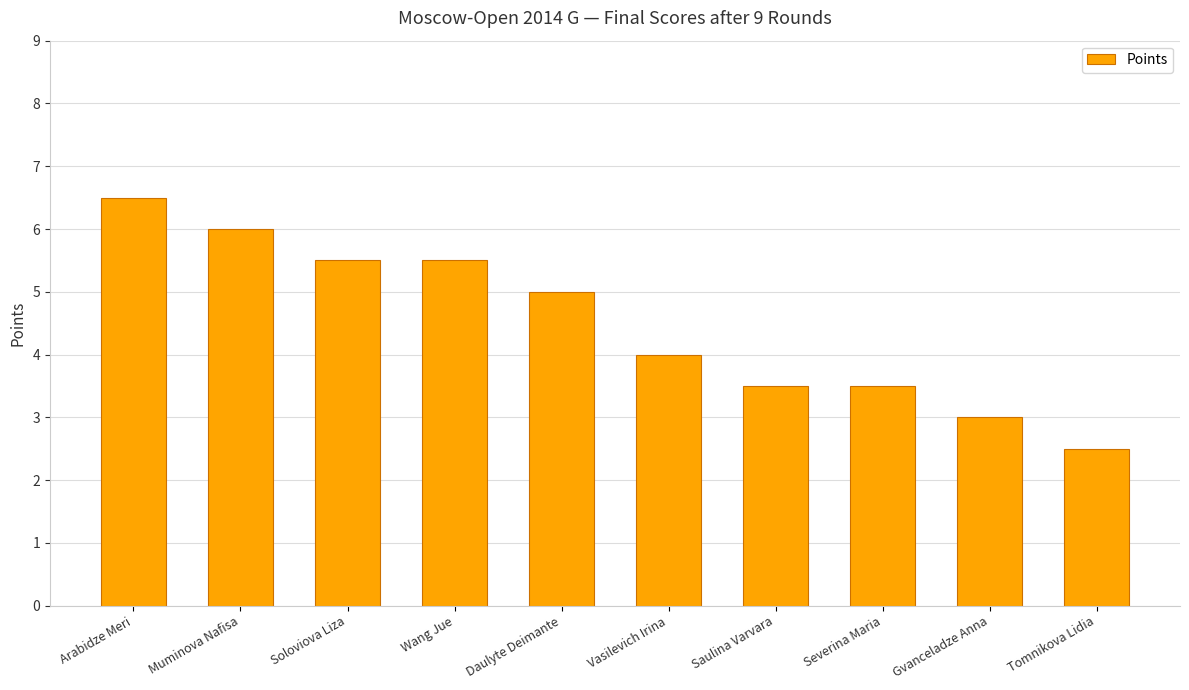

The chart shows a value of 1.5 at Saulina Varvara. True or false?

False